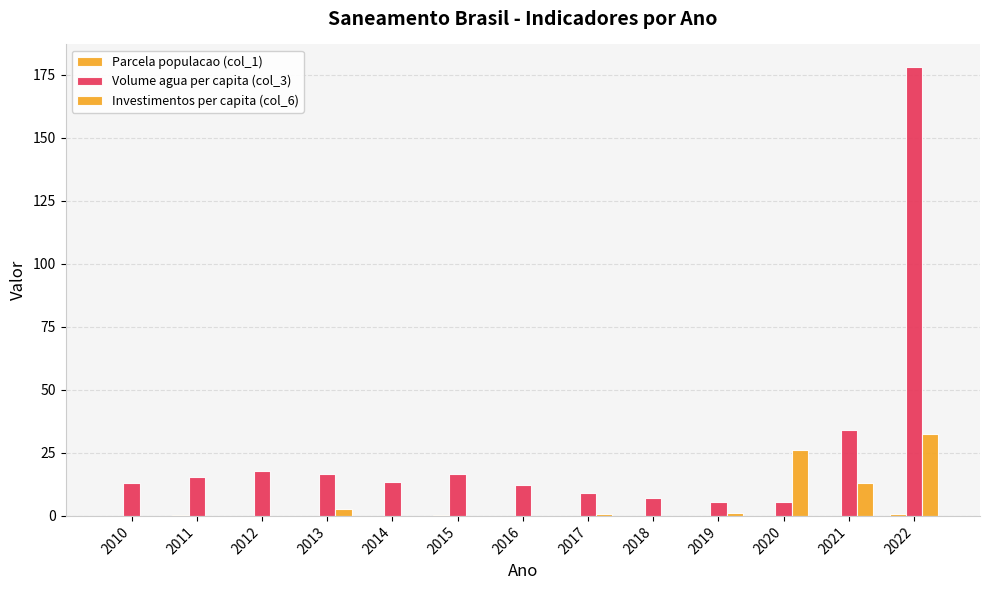

Is it true that Volume agua per capita (col_3) equals 6.0 at 2016?

False